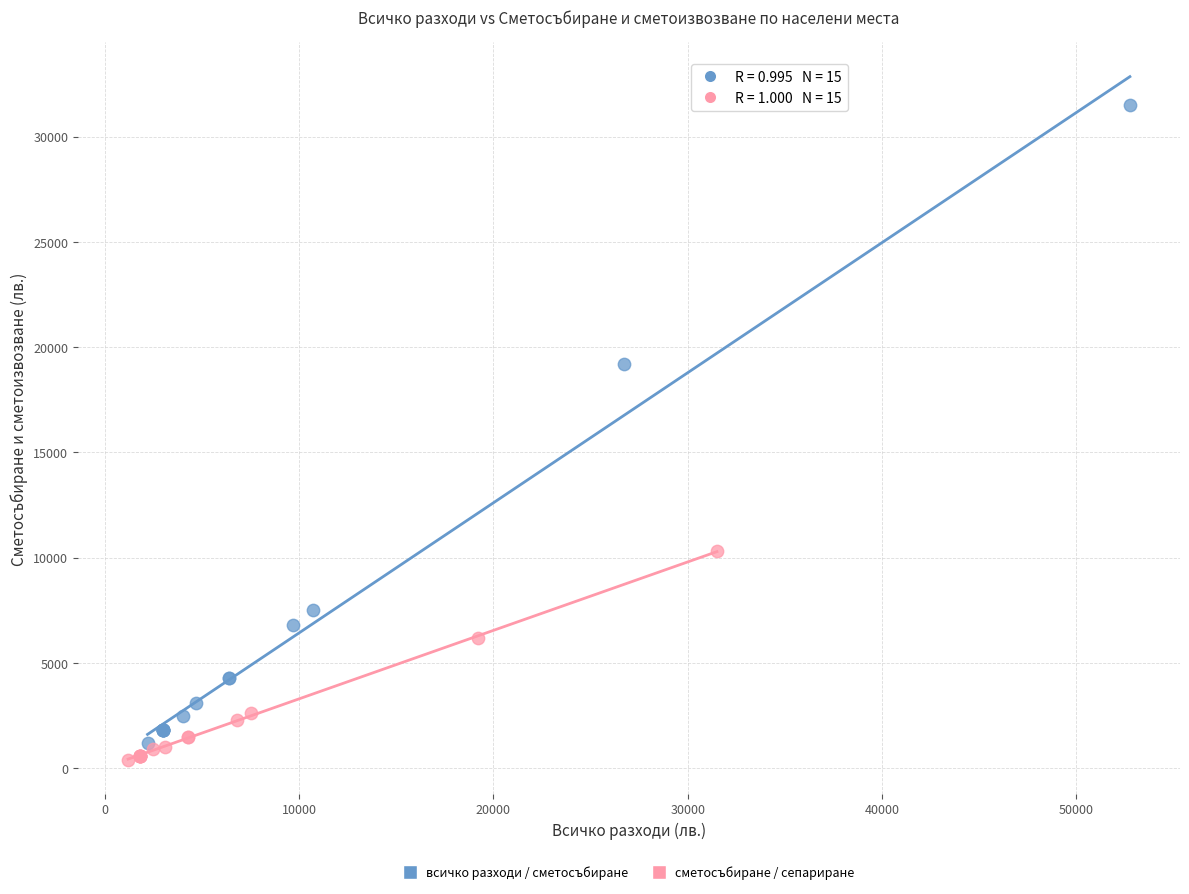

Which series has the largest Y range (max minus min)?

всичко разходи / сметосъбиране